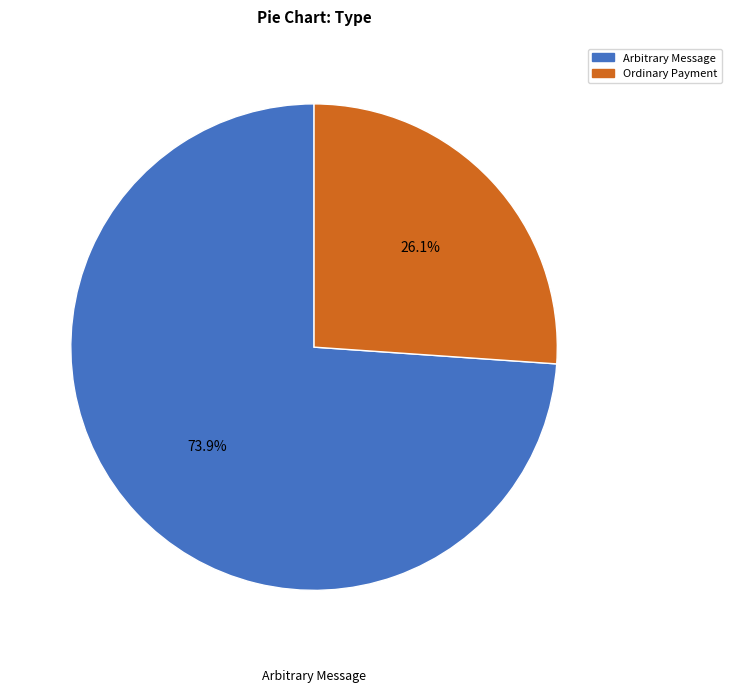

Is there a majority slice in this chart?

Yes